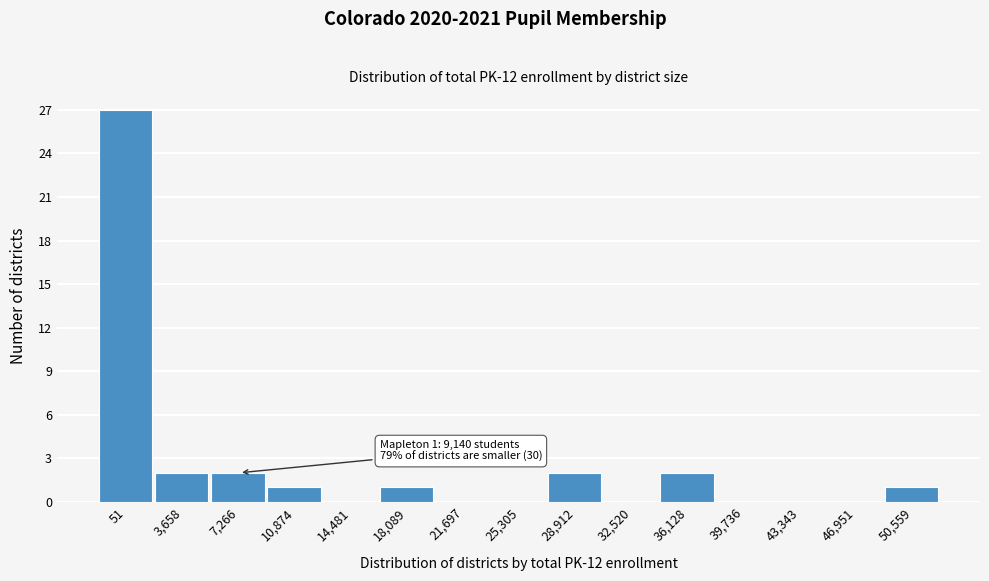

Reading left to right, list all the values displayed in this chart.

51=27	3,658=2	7,266=2	10,874=1	14,481=0	18,089=1	21,697=0	25,305=0	28,912=2	32,520=0	36,128=2	39,736=0	43,343=0	46,951=0	50,559=1